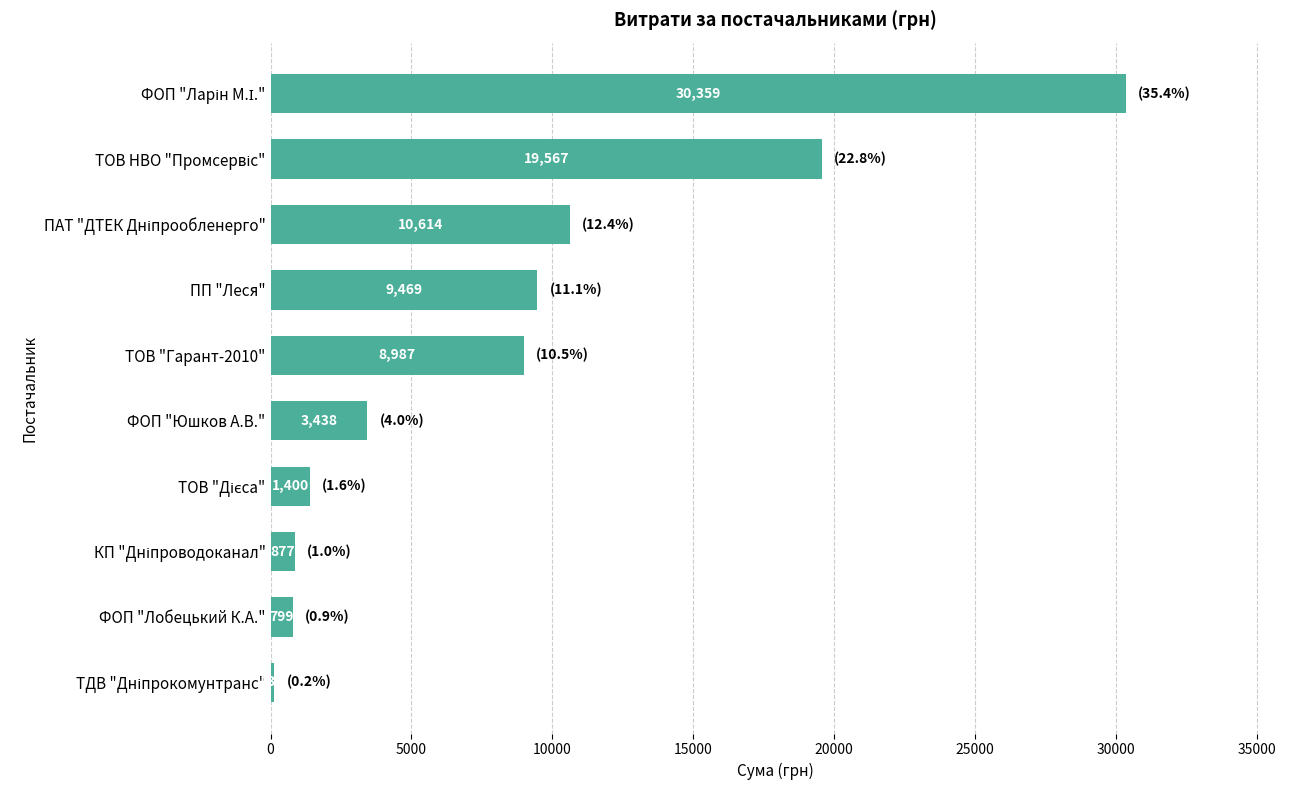

Is it true that the value at ФОП "Лобецький К.А." is 799.3?

True